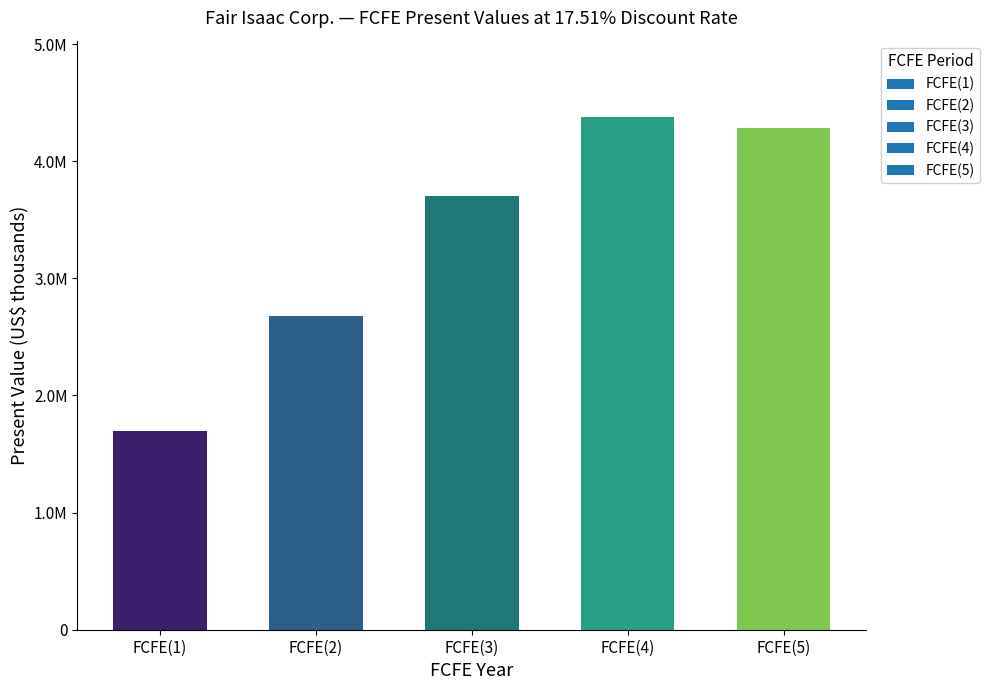

What is the difference between the maximum and minimum values?

2677801